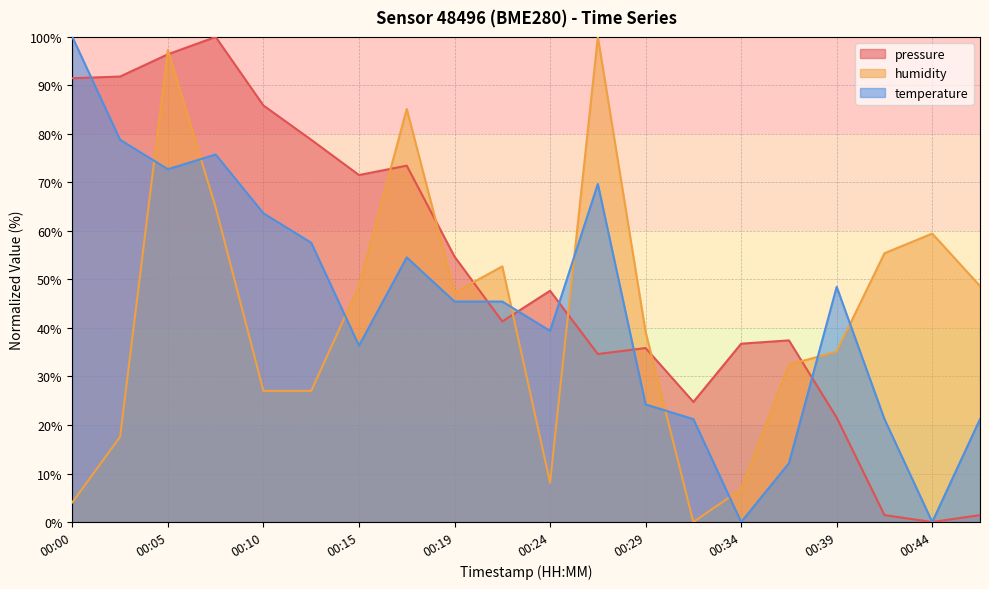

The humidity series shows 82.9 at 00:44. True or false?

False